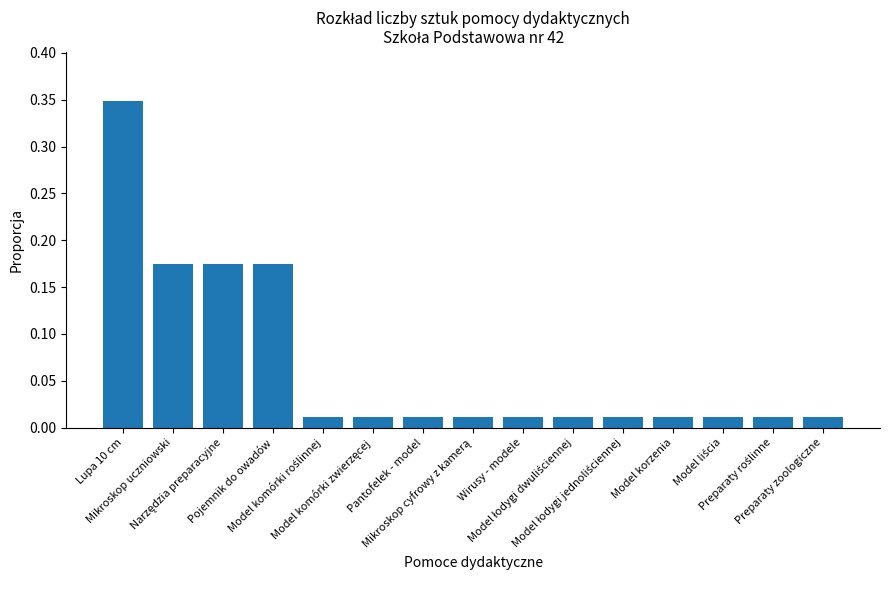

What is the sum of all values?

1.0